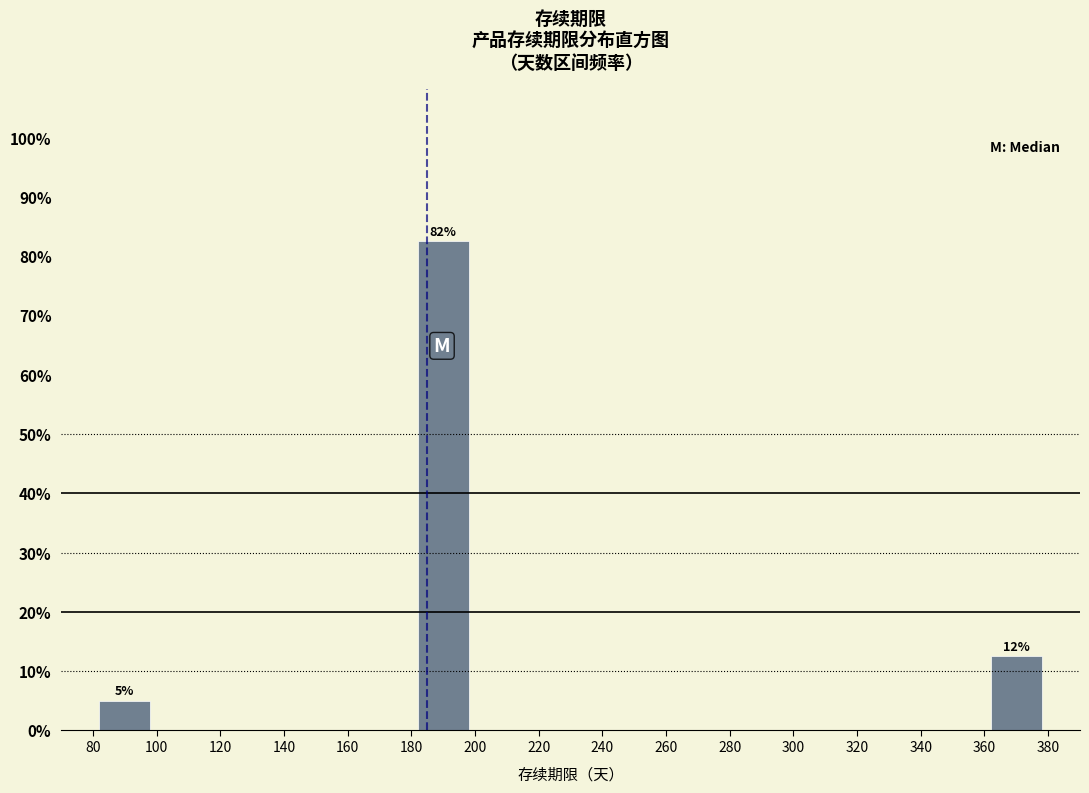

Which range on the x-axis has the tallest bar?

180 to 200